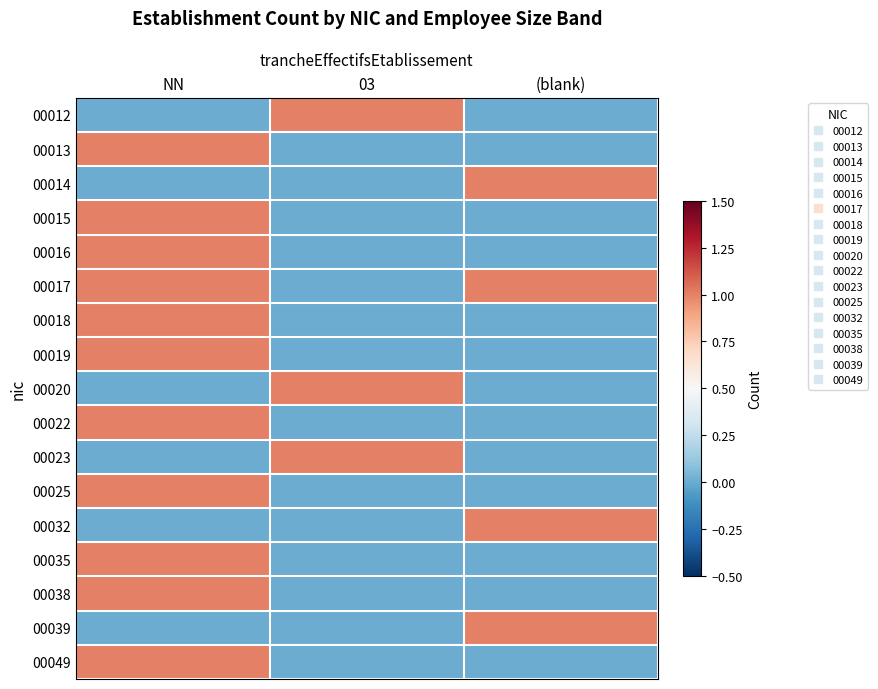

At which category does the chart reach its peak across all series?

03